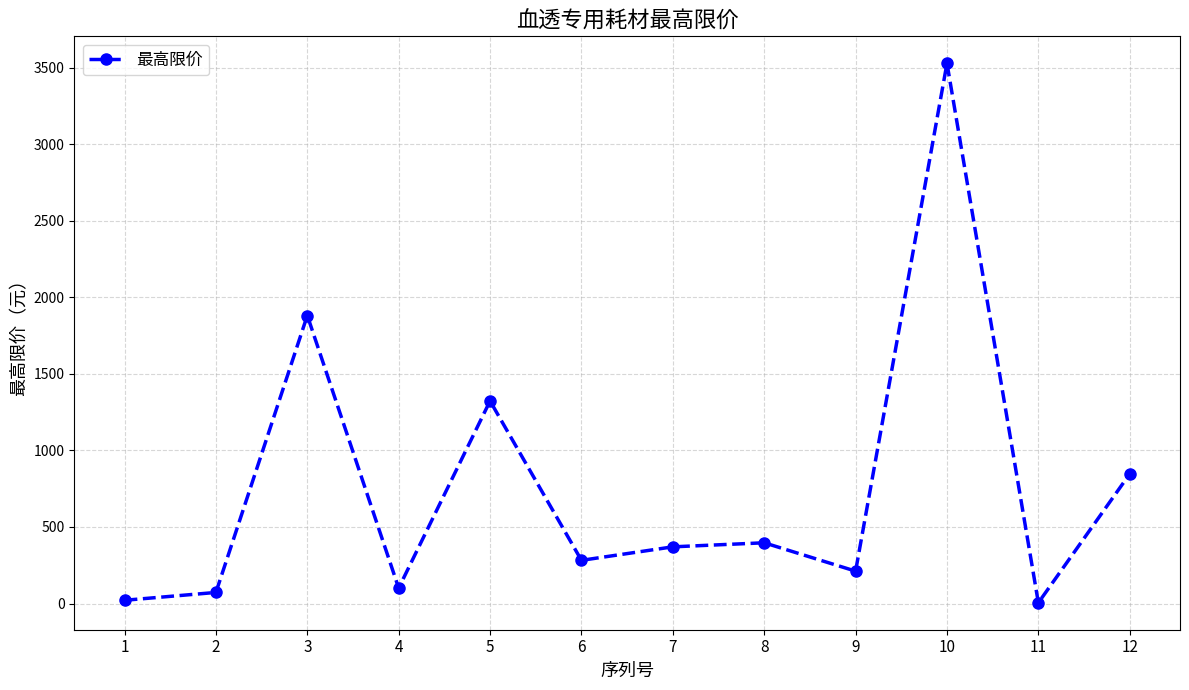

Reading left to right, list all the values displayed in this chart.

1=21.4	2=72.7	3=1881.0	4=100.9	5=1323.0	6=282.2	7=370.4	8=396.9	9=211.7	10=3528.0	11=5.3	12=846.7